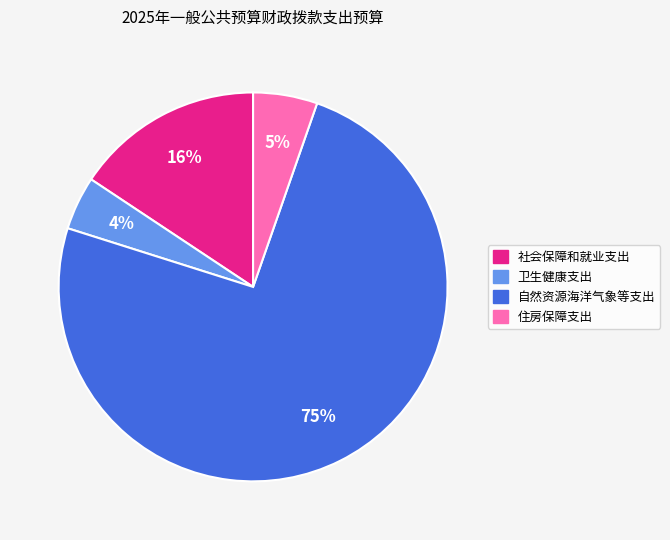

Is there any slice that represents more than half of the pie?

Yes